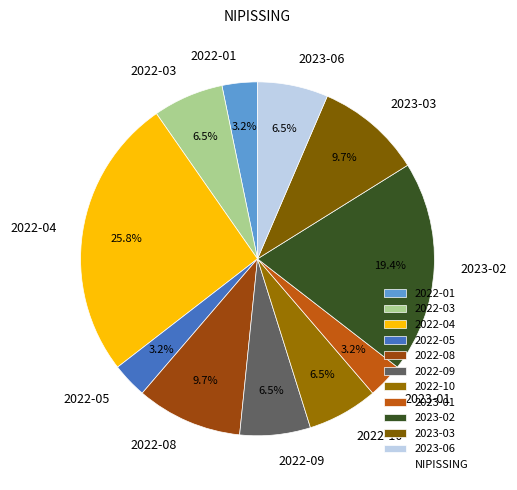

Is there a majority slice in this chart?

No